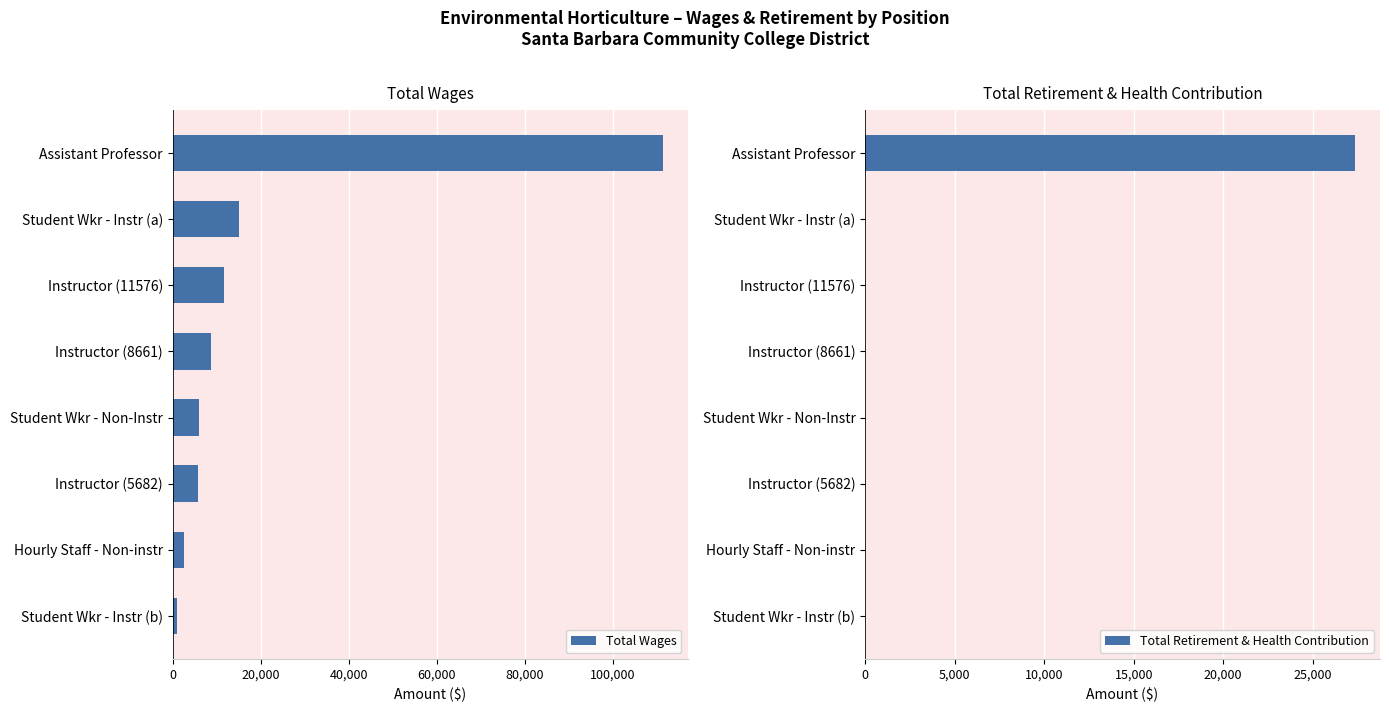

The value of Total Wages at Student Wkr - Instr (a) is 15080. True or false?

True